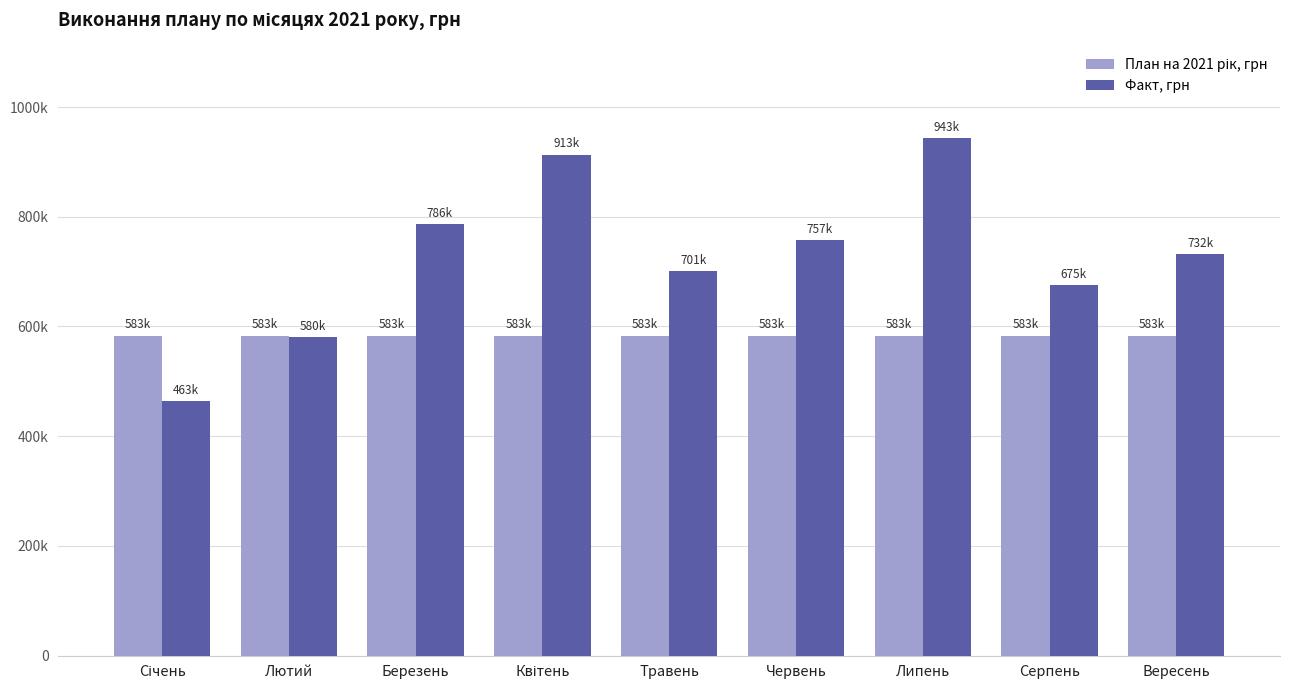

Is it true that План на 2021 рік, грн equals 824955.9 at Вересень?

False